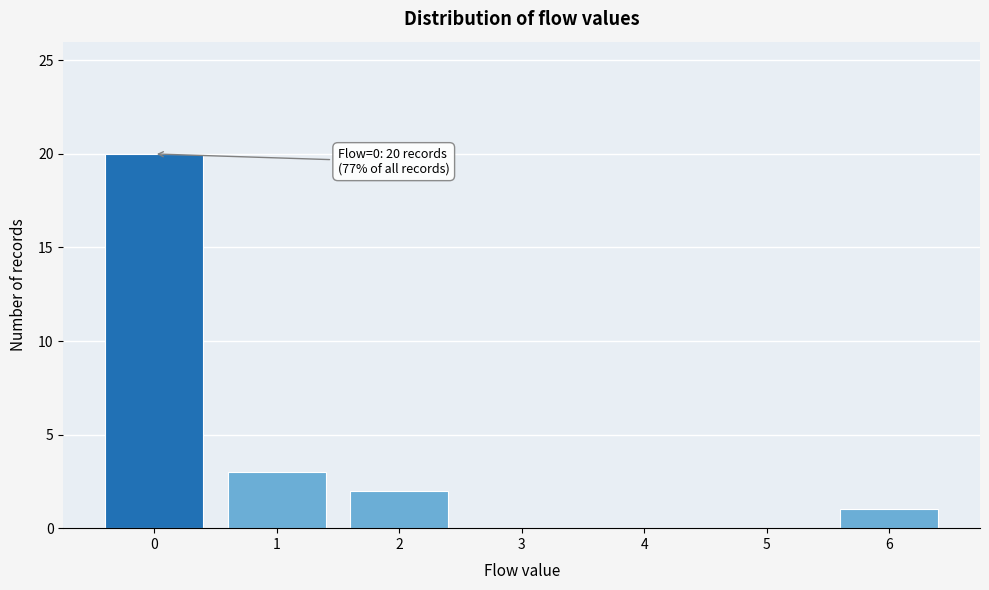

Over which range of the x-axis is the bar tallest?

-0.5 to 0.5